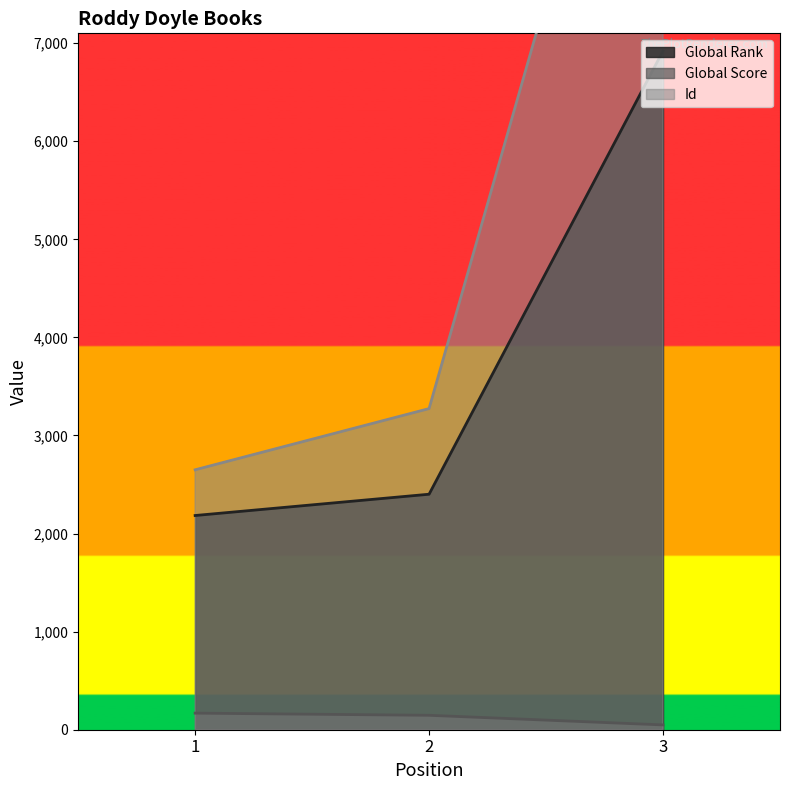

What is the value of the Id point at the 1st from the left?

2650